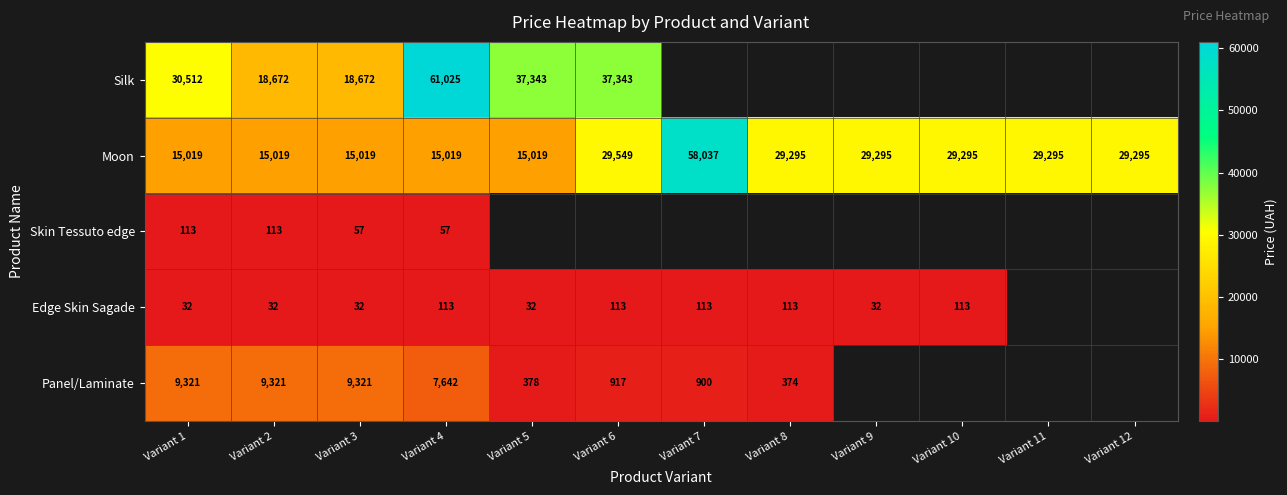

Which series has the widest spread of values?

Moon